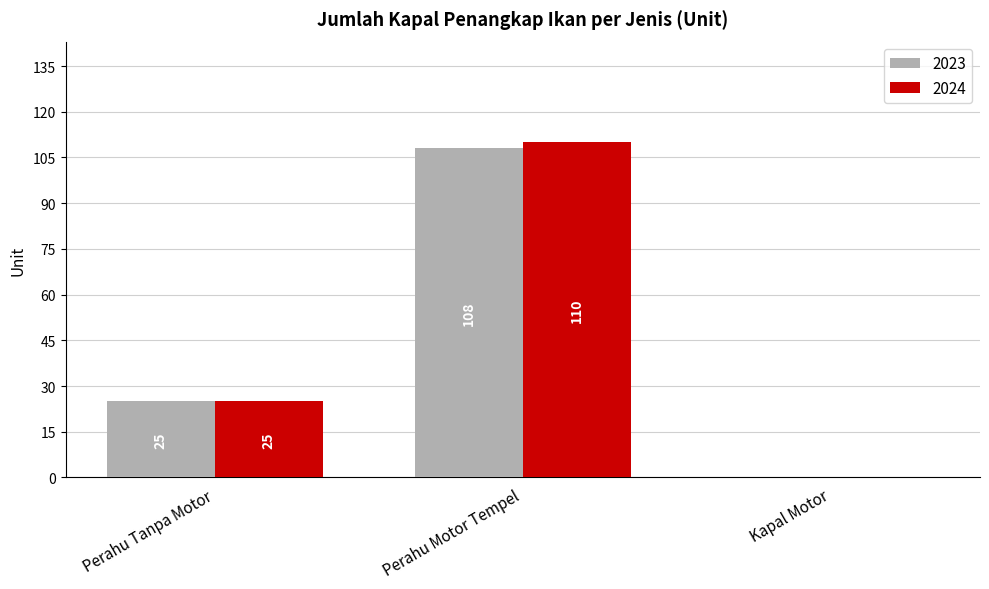

Is it true that 2024 equals 9 at Perahu Tanpa Motor?

False